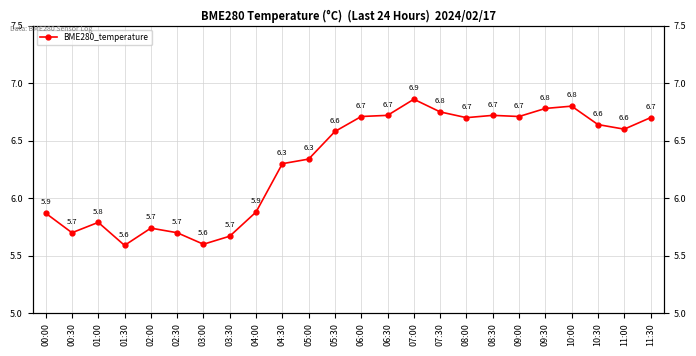

Which label corresponds to the smallest value in the chart?

01:30